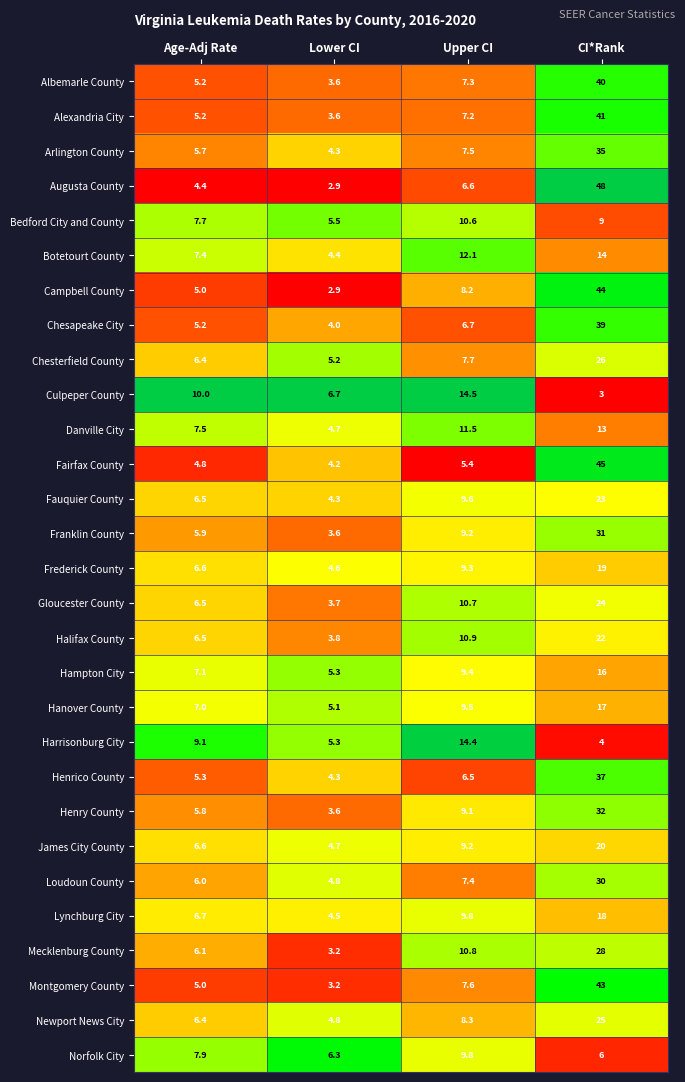

What is the difference between the Culpeper County values at Upper CI and CI*Rank?

11.5